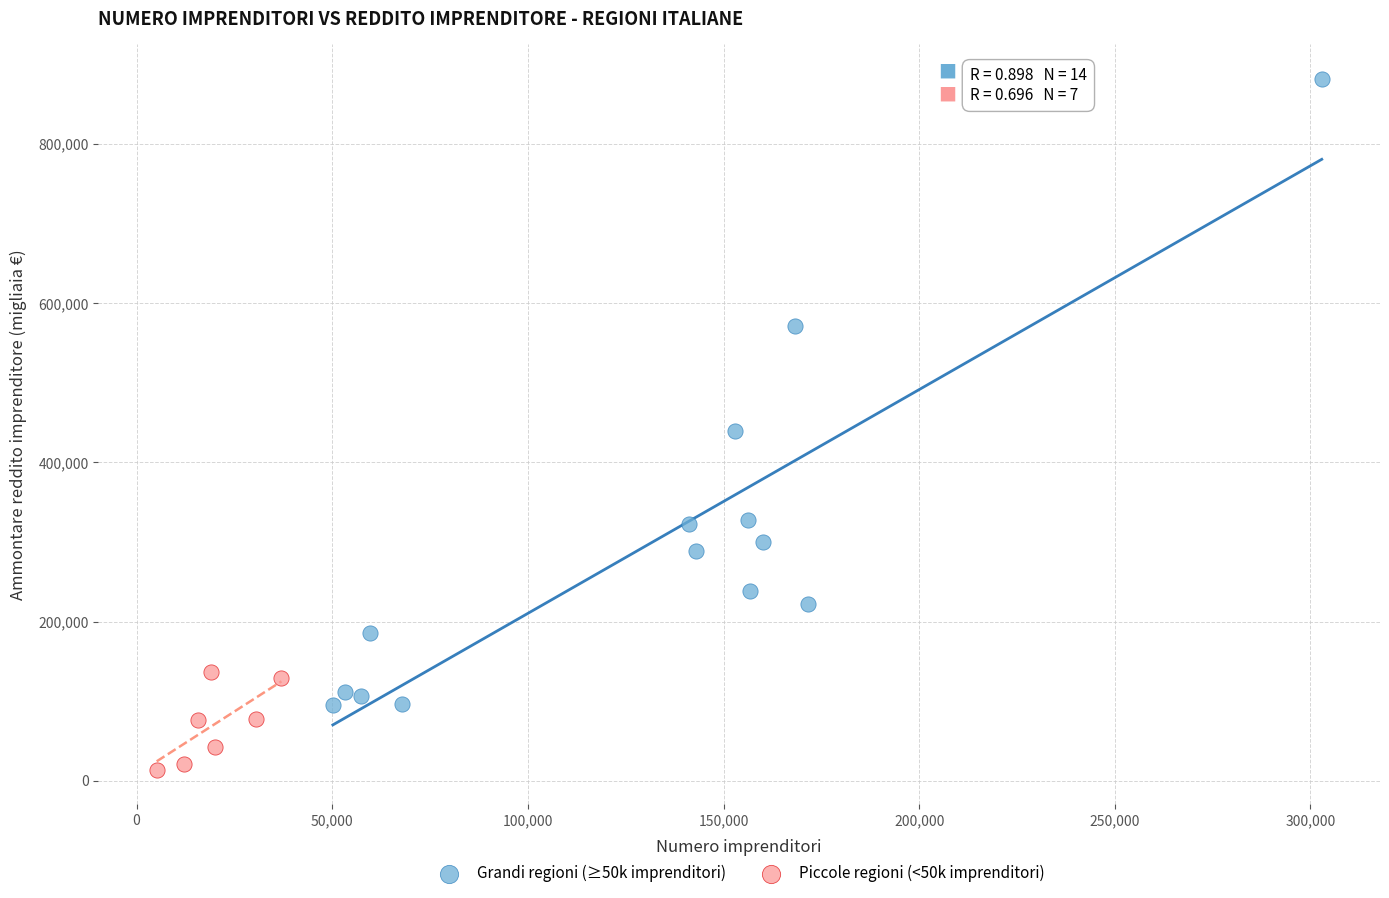

Which series contains the highest Y value?

Grandi regioni (≥50k imprenditori)